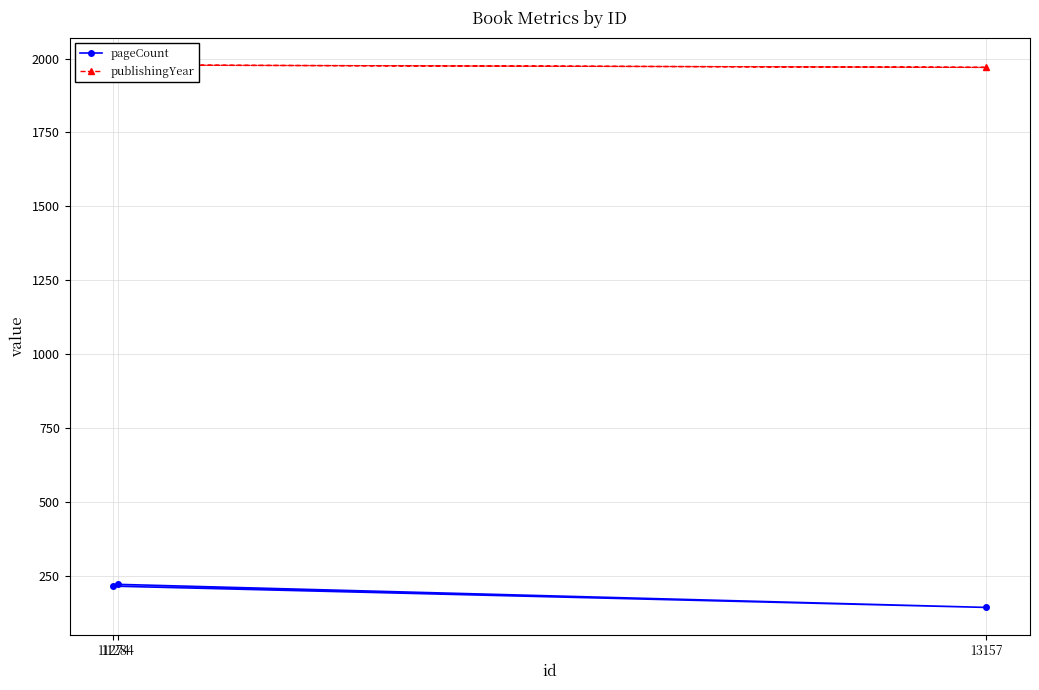

Where does the pageCount series first go above 216?

11284